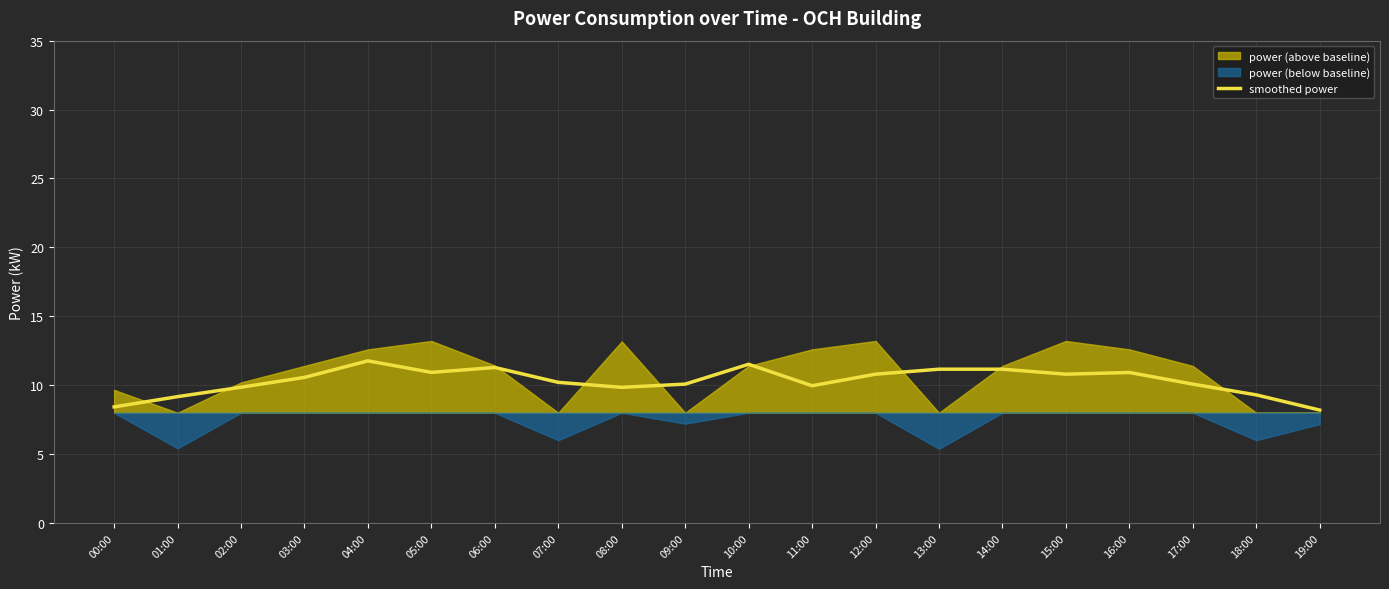

True or false: the data shows 11.2 at 14:00.

True